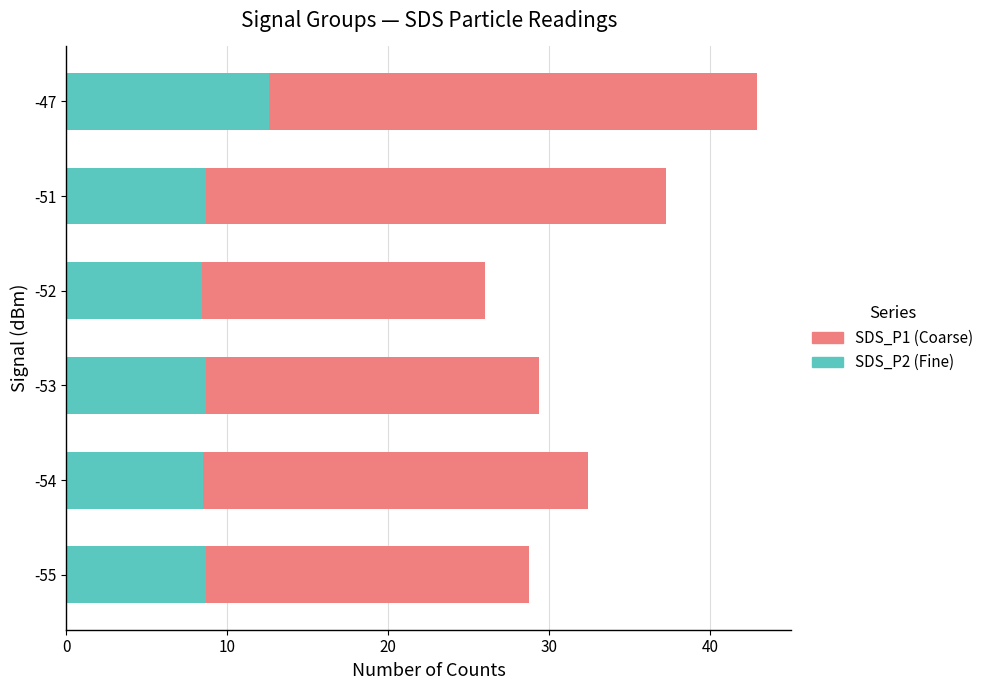

True or false: SDS_P2 (Fine) has a value of 3.7 at -55.

False